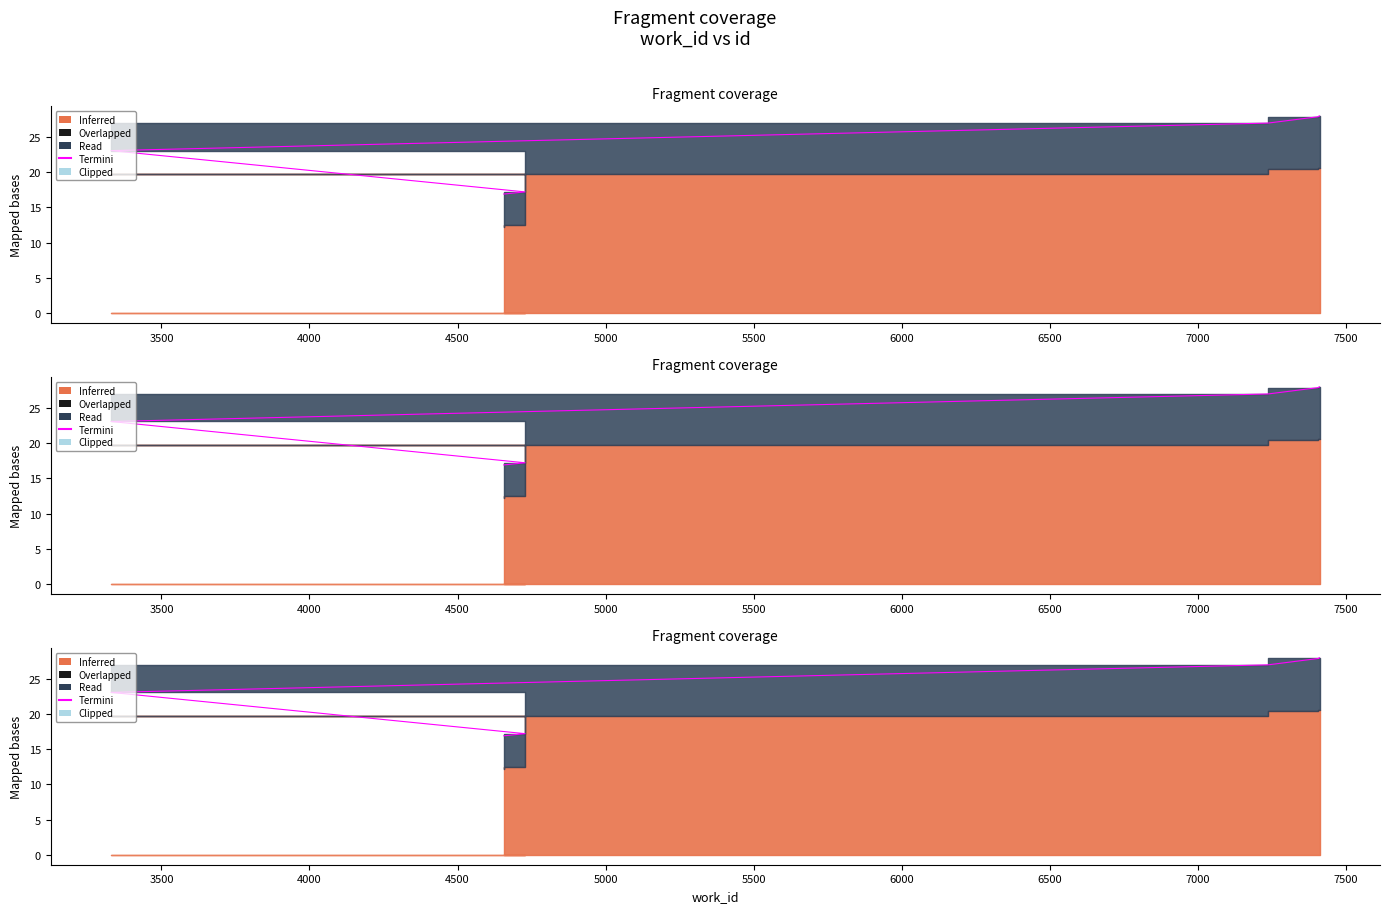

Reading right to left, what are all the values shown in this chart?

28.0	28.0	28.0	27.9	27.9	27.9	27.0	23.1	17.2	16.9